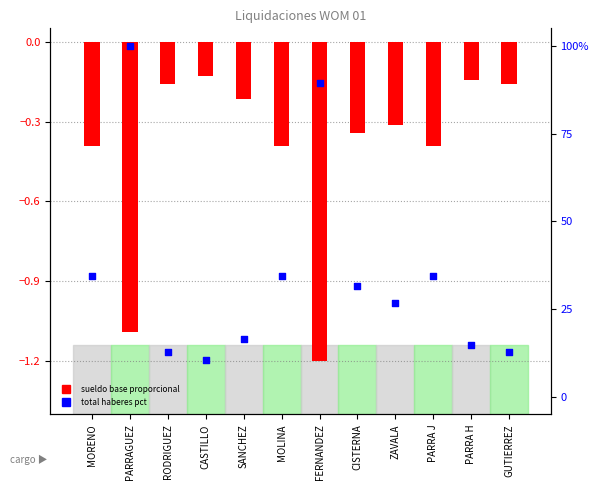

At how many categories does at least one series exceed 2?

12